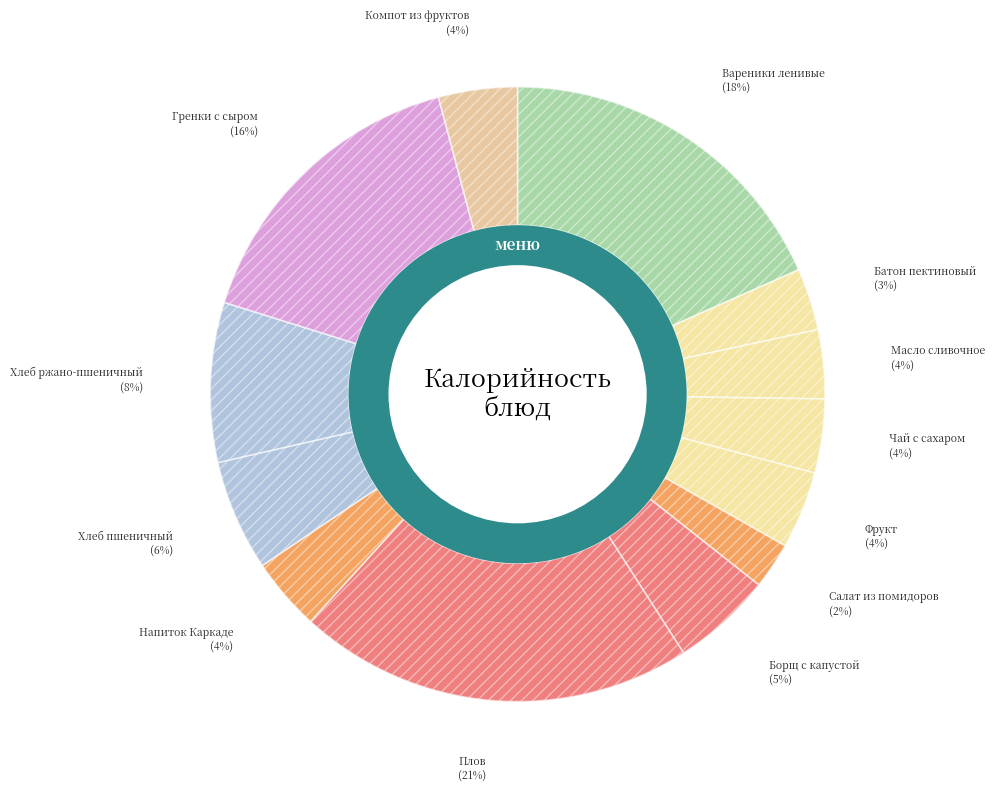

Which slice is the smallest?

Салат из помидоров